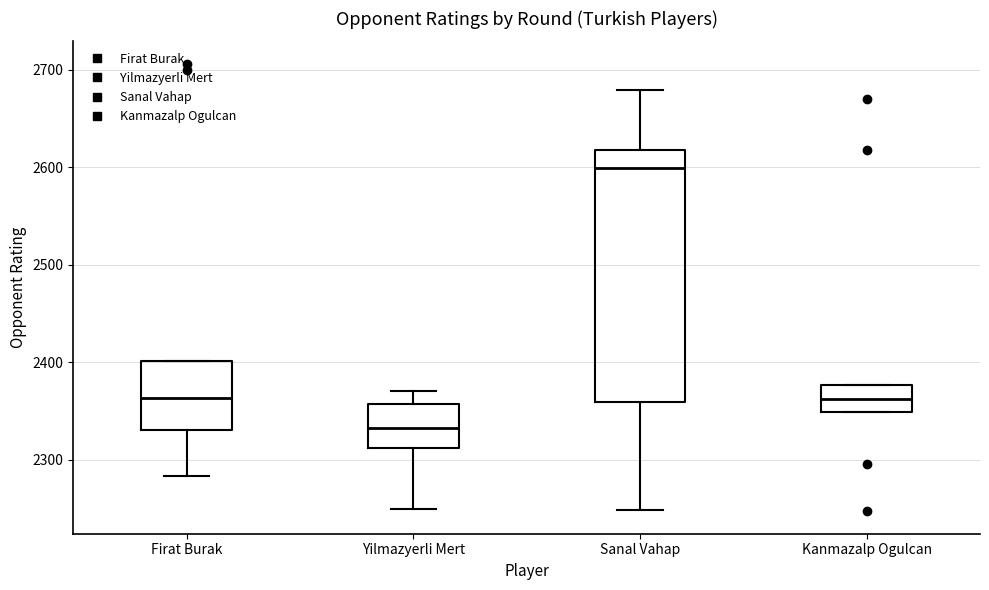

Reading left to right, read every box against the y-axis: the position of its median line, the range the box covers, and the ends of its whiskers. The values are not printed on the chart, so give them approximately, as read against the axis.

Firat Burak: median 2360, box 2330 to 2400, whiskers 2280 to 2400
Yilmazyerli Mert: median 2330, box 2310 to 2360, whiskers 2250 to 2370
Sanal Vahap: median 2600, box 2360 to 2620, whiskers 2250 to 2680
Kanmazalp Ogulcan: median 2360, box 2350 to 2380, whiskers 2350 to 2380